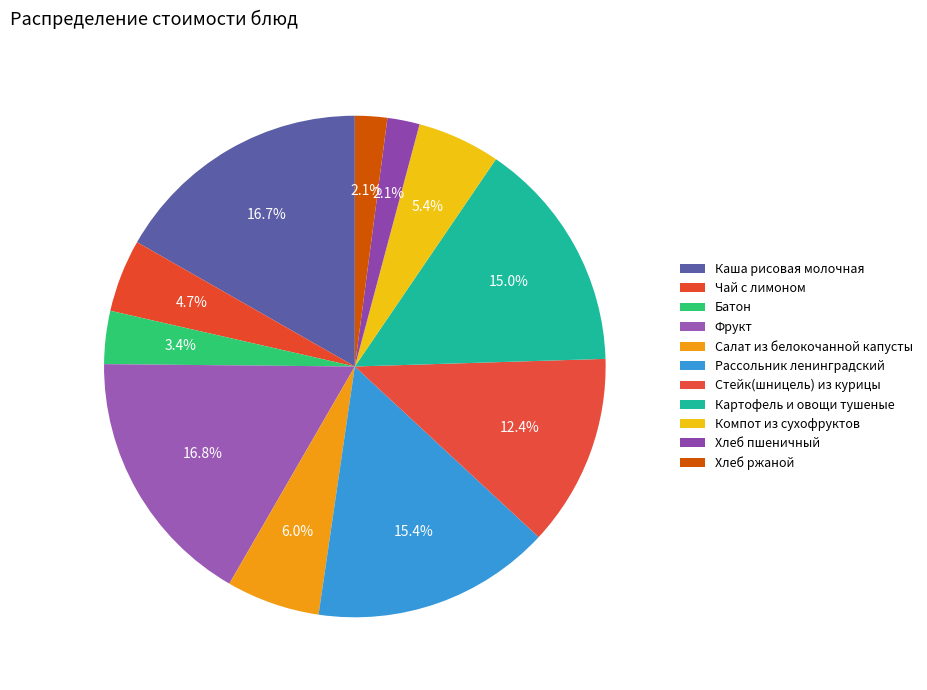

How many segments does this pie chart have?

11